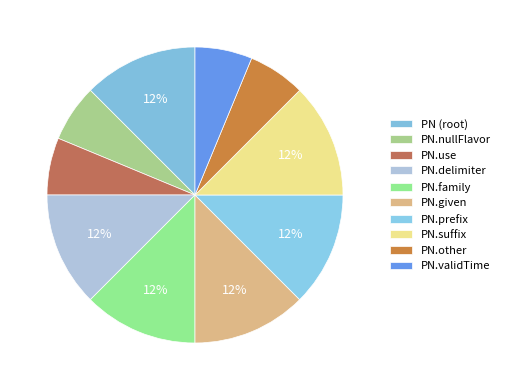

Which slice is the largest?

PN